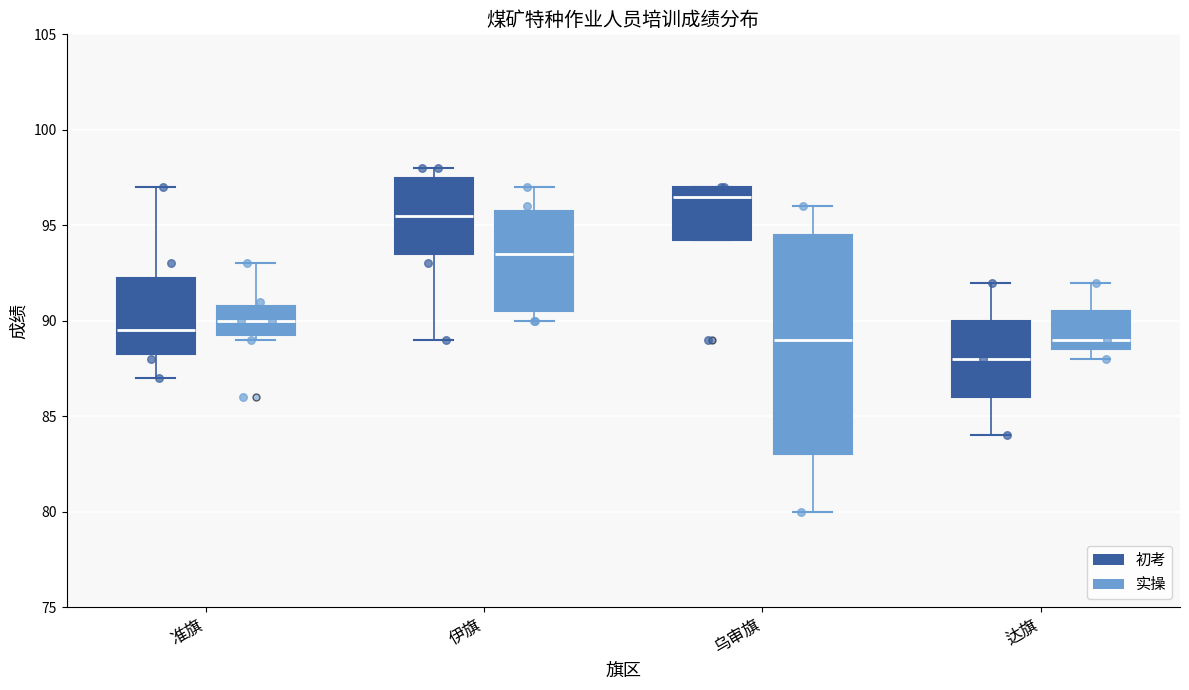

Which box has the lowest median line?

达旗 (初考)